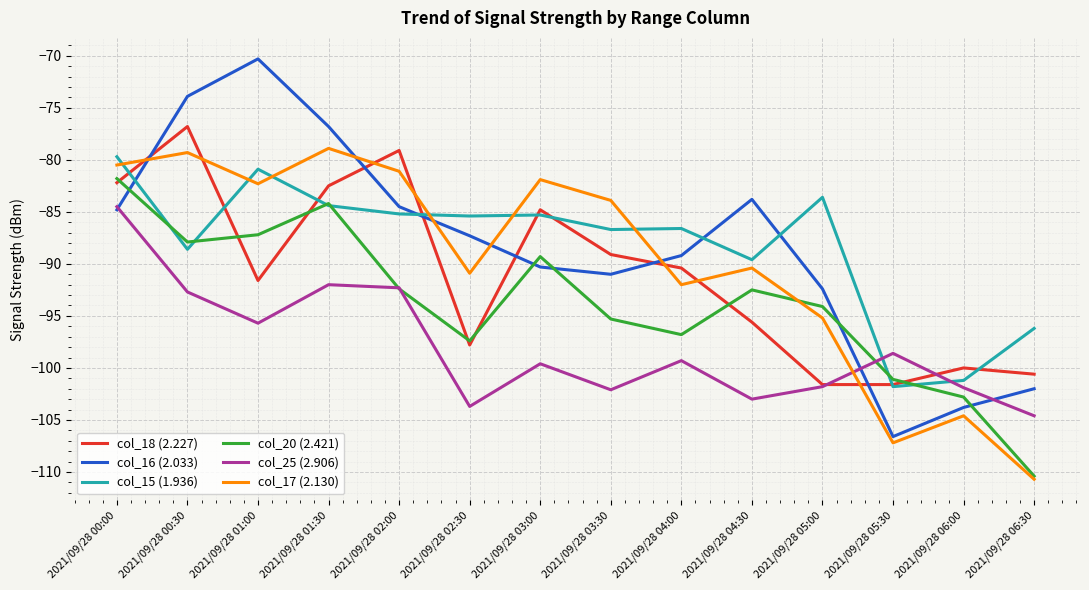

What is the sum of all col_18 (2.227) values?

-1273.7